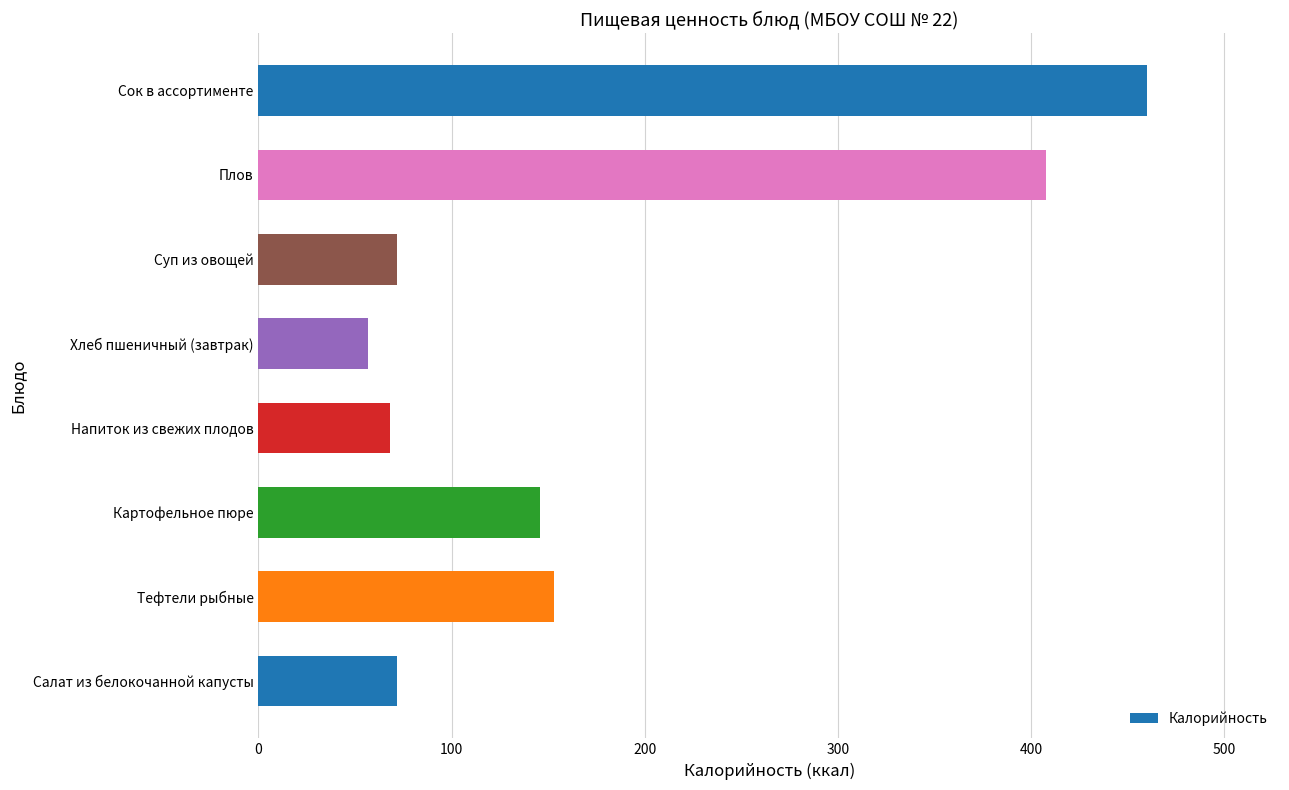

Reading bottom to top, extract all data points from this chart.

72	153	146	68	57	72	408	460